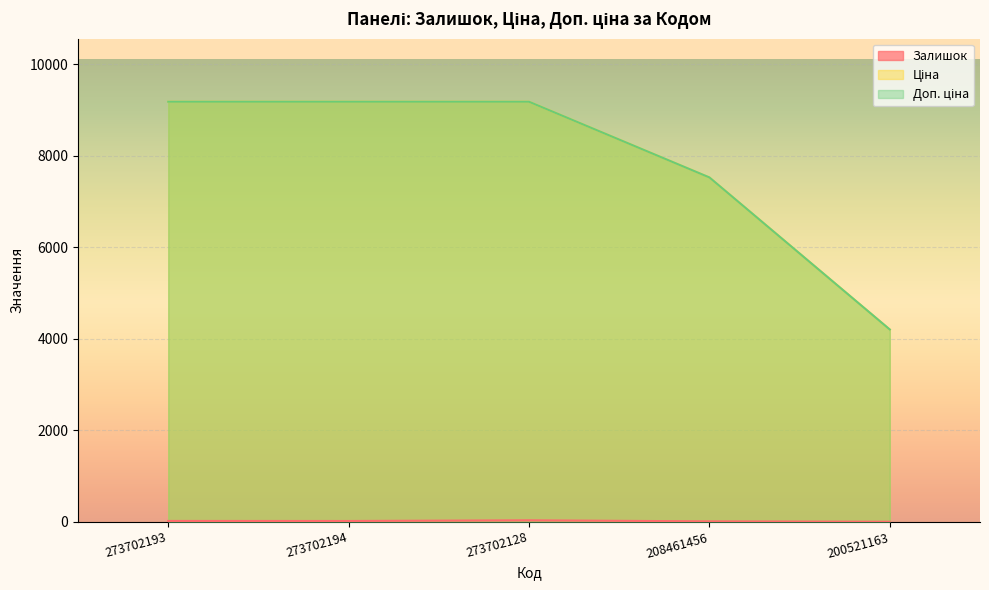

Reading right to left, what are all the values shown in this chart?

Залишок: 200521163=2.0	208461456=11.0	273702128=34.0	273702194=19.0	273702193=20.0
Ціна: 200521163=4204.8	208461456=7530.7	273702128=9185.9	273702194=9185.9	273702193=9185.9
Доп. ціна: 200521163=4205.0	208461456=7530.7	273702128=9185.9	273702194=9185.9	273702193=9185.9